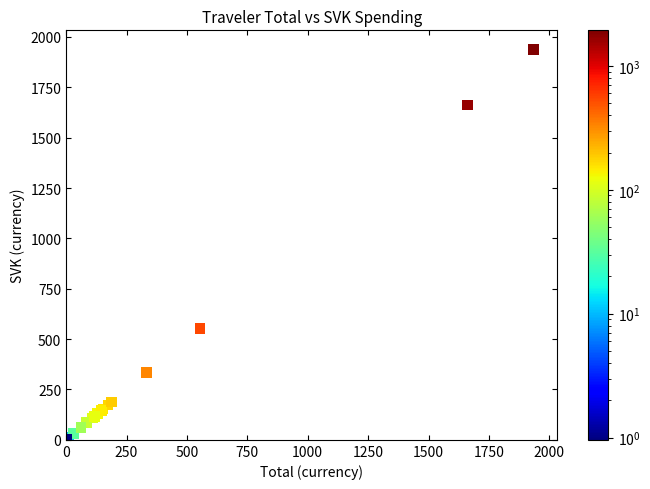

What Y value in the scatter plot is closest to 968?

554.1